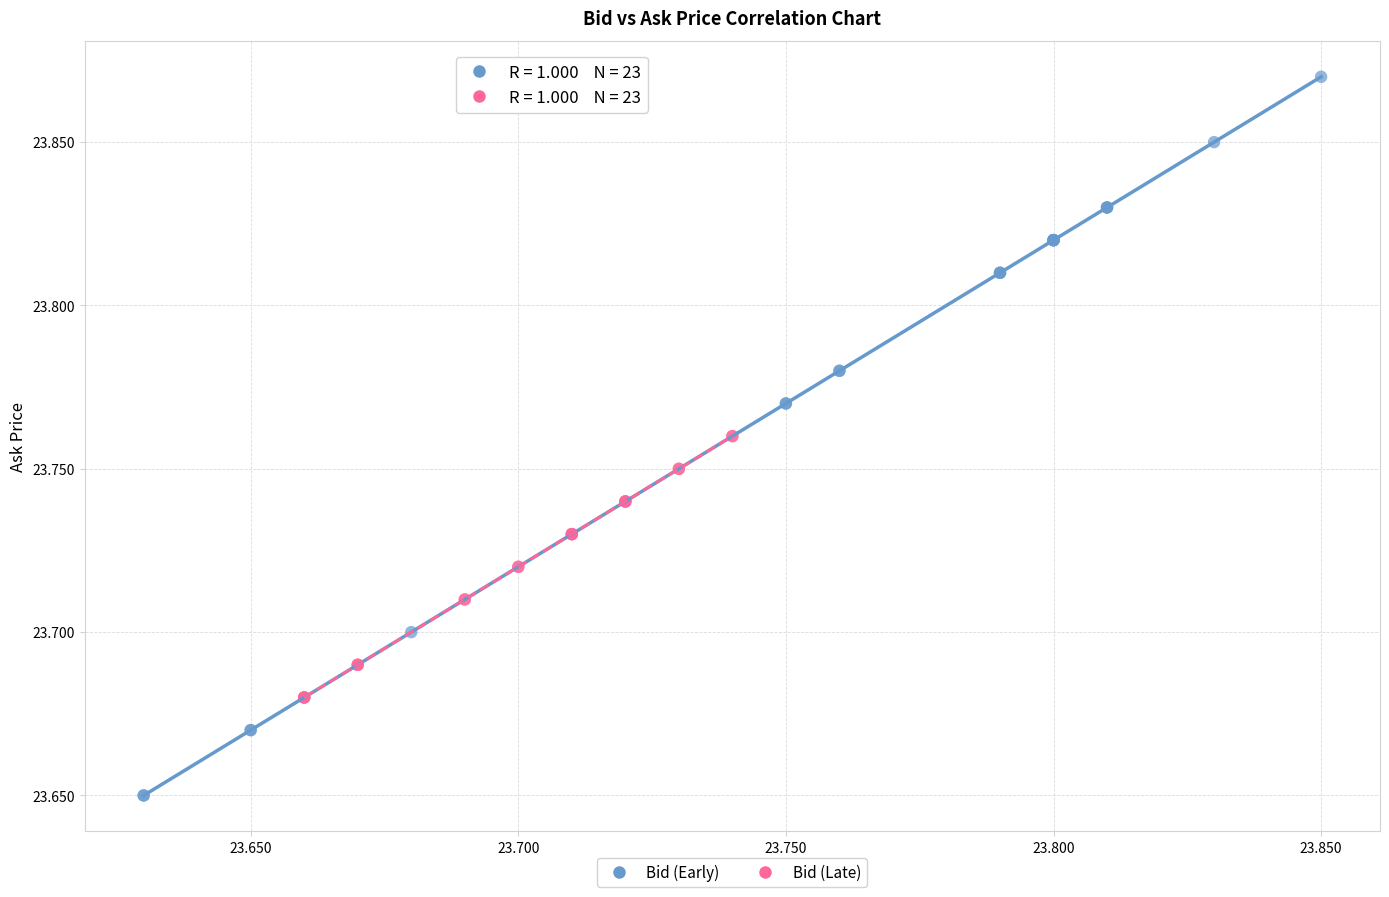

Which series reaches the minimum Y coordinate?

Bid (Early)